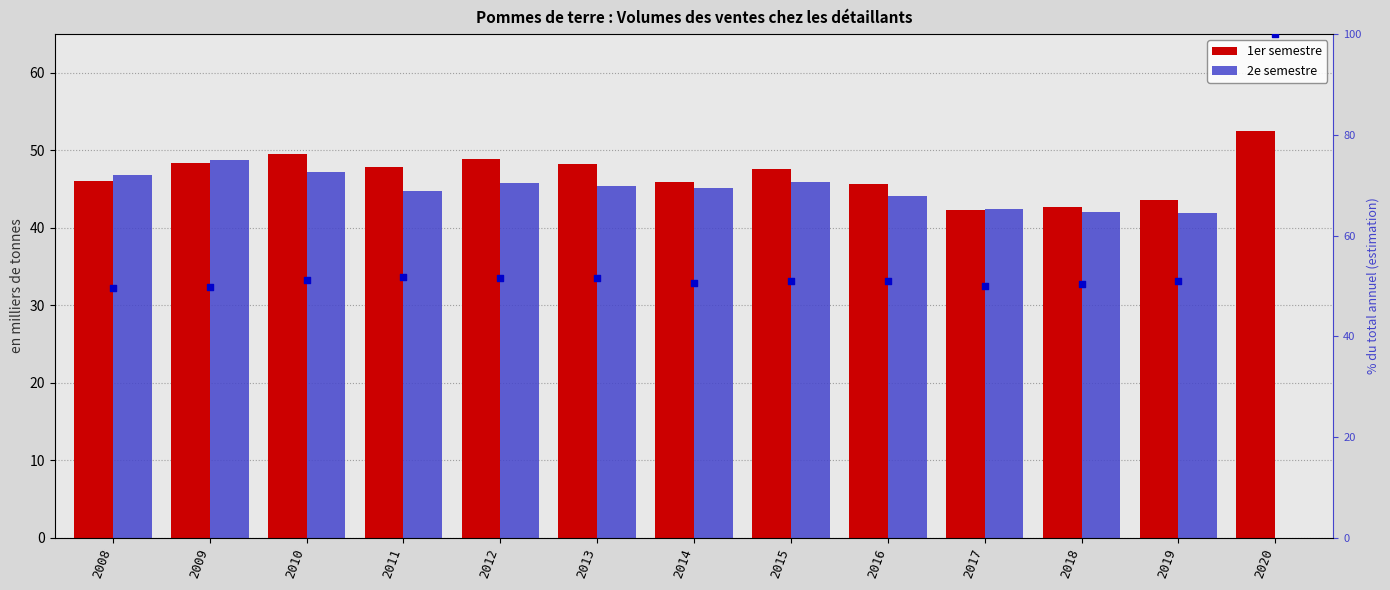

Which series contains the lowest Y value?

2e semestre